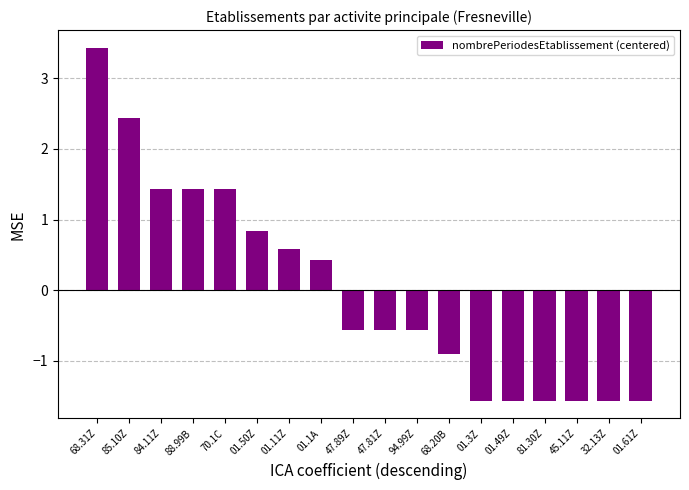

What position from the left is 94.99Z?

11